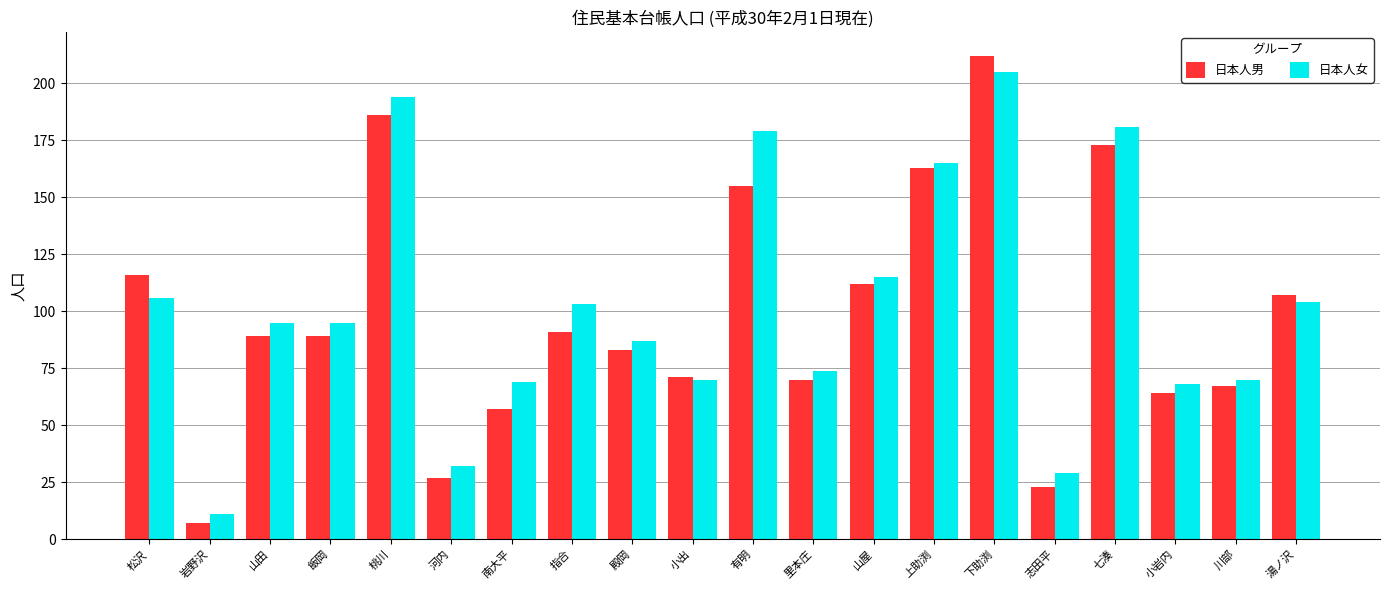

Is the value of 日本人男 at 桃川 greater than the value of 日本人女 at 川部?

Yes